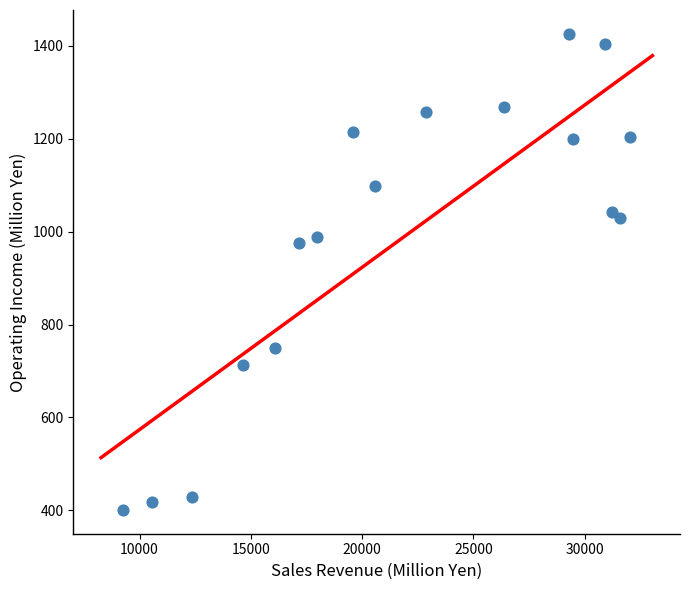

What Y value in the scatter plot is closest to 913?

975